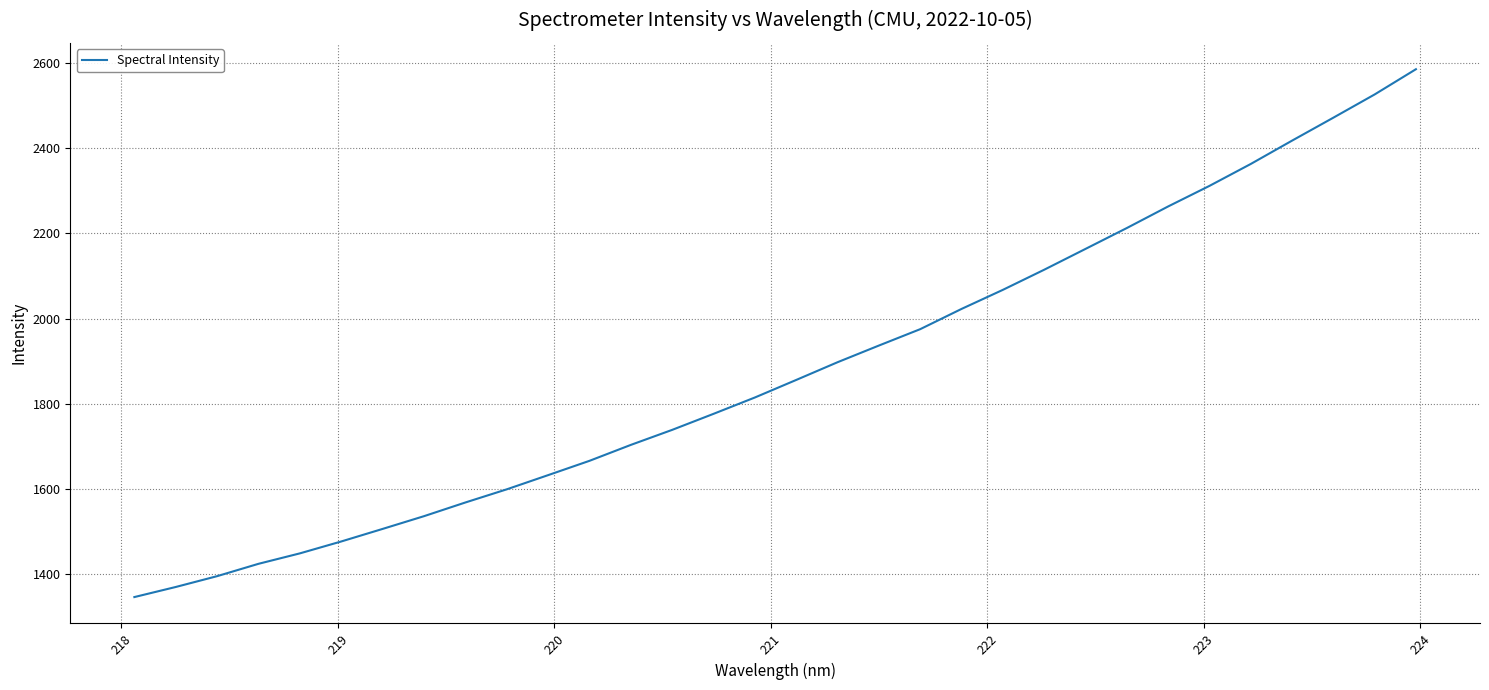

What is the smallest value displayed?

1347.0